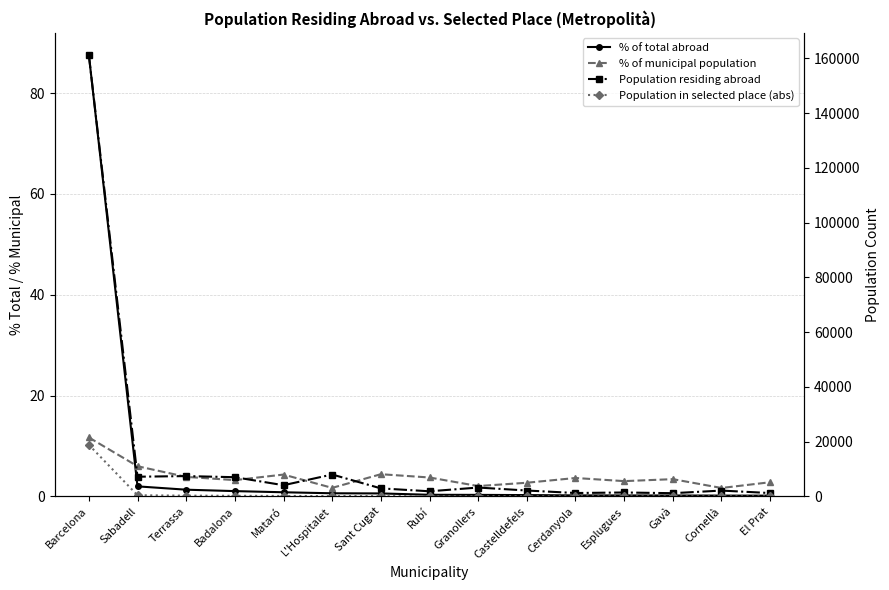

What is the difference between the second highest and minimum values in the Population residing abroad series?

6824.0